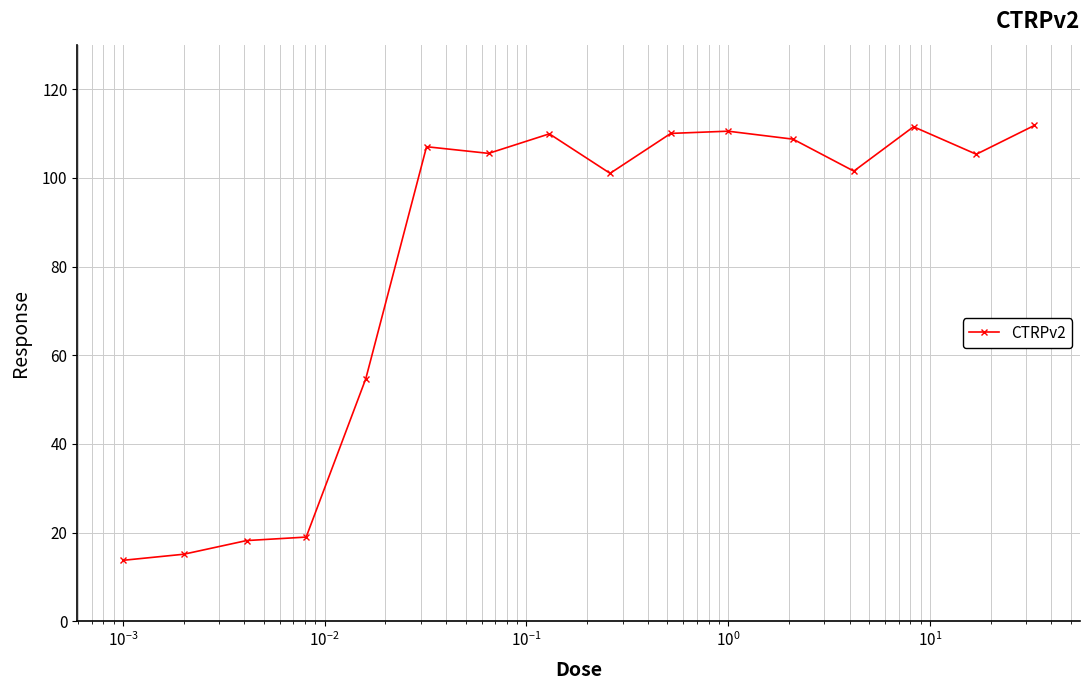

What is the maximum value shown in the chart?

111.8